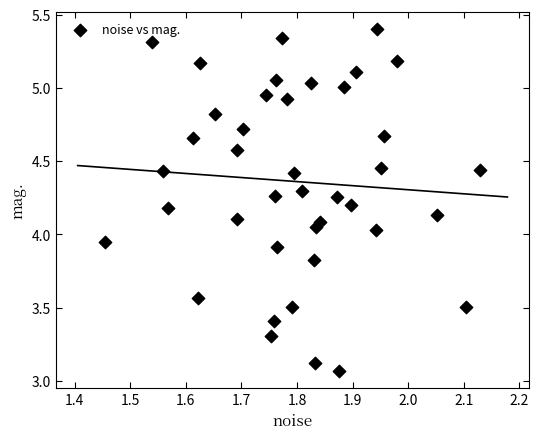

What is the range of X values (max minus min)?

0.7